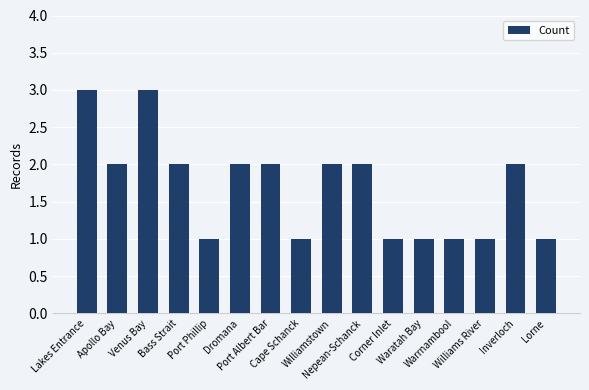

What is the maximum value shown in the chart?

3